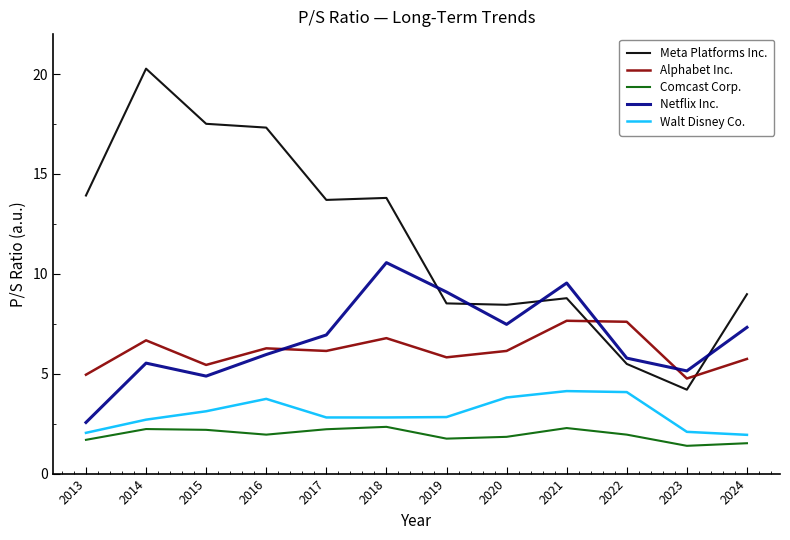

What are all the series names shown in the legend?

Meta Platforms Inc., Alphabet Inc., Comcast Corp., Netflix Inc., Walt Disney Co.